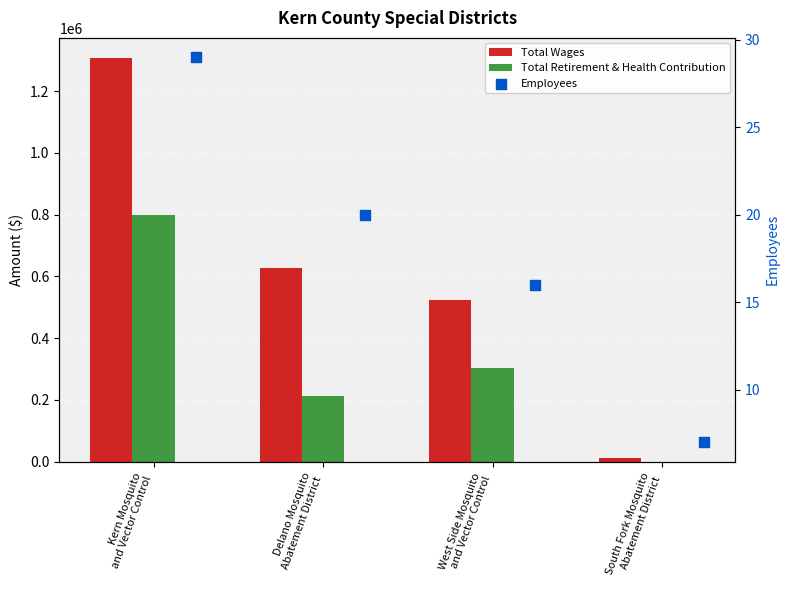

Is the value of Total Retirement & Health Contribution at Delano Mosquito
Abatement District greater than the value of Total Wages at South Fork Mosquito
Abatement District?

Yes